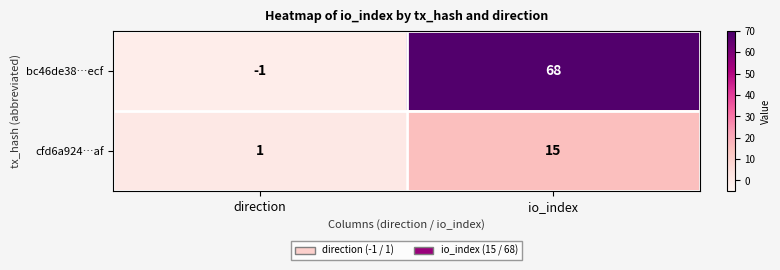

Reading right to left, extract all data points from this chart.

bc46de38…ecf: 68	-1
cfd6a924…af: 15	1